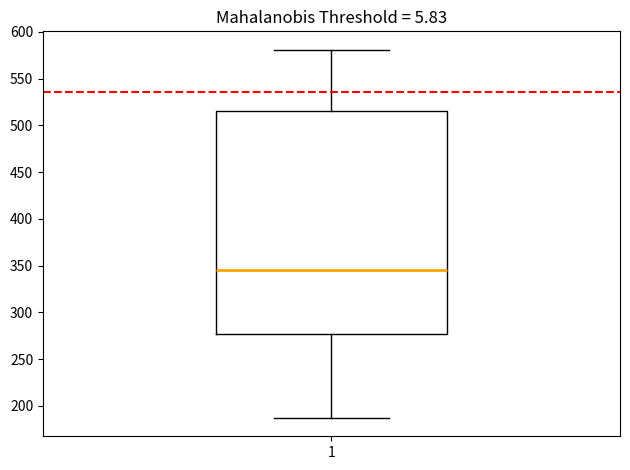

Transcribe this box plot: give where the median line is, the range the box spans, and where the two whiskers end, as read against the y-axis. The values are not printed on the chart, so give them approximately, as read against the axis.

median 345, box 275 to 515, whiskers 185 to 580